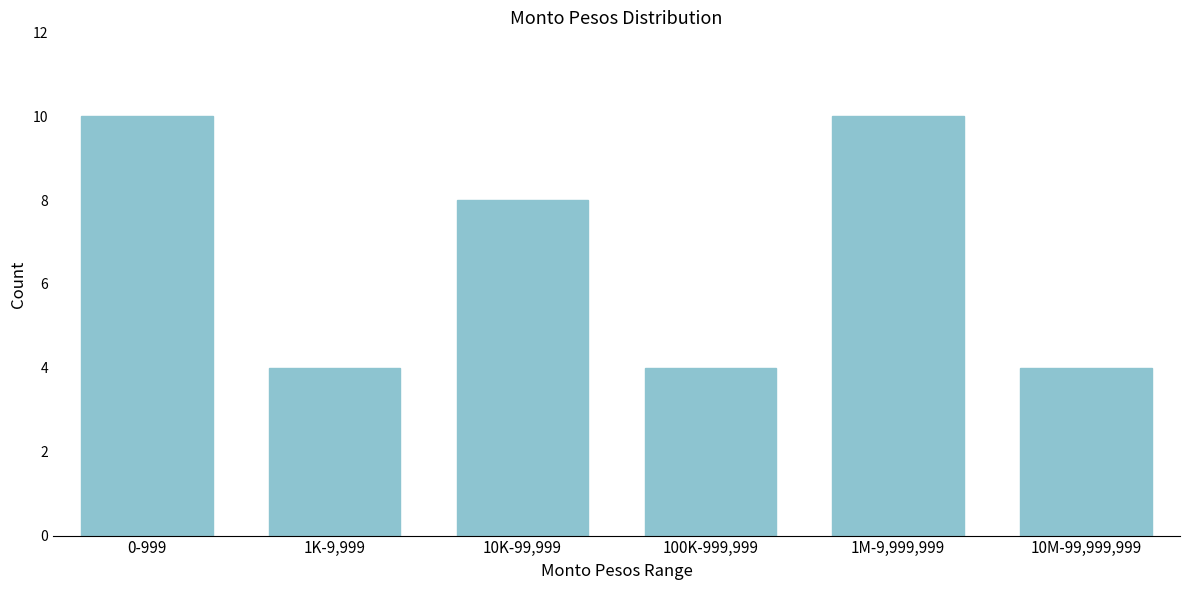

Reading left to right, extract all data points from this chart.

0-999=10	1K-9,999=4	10K-99,999=8	100K-999,999=4	1M-9,999,999=10	10M-99,999,999=4